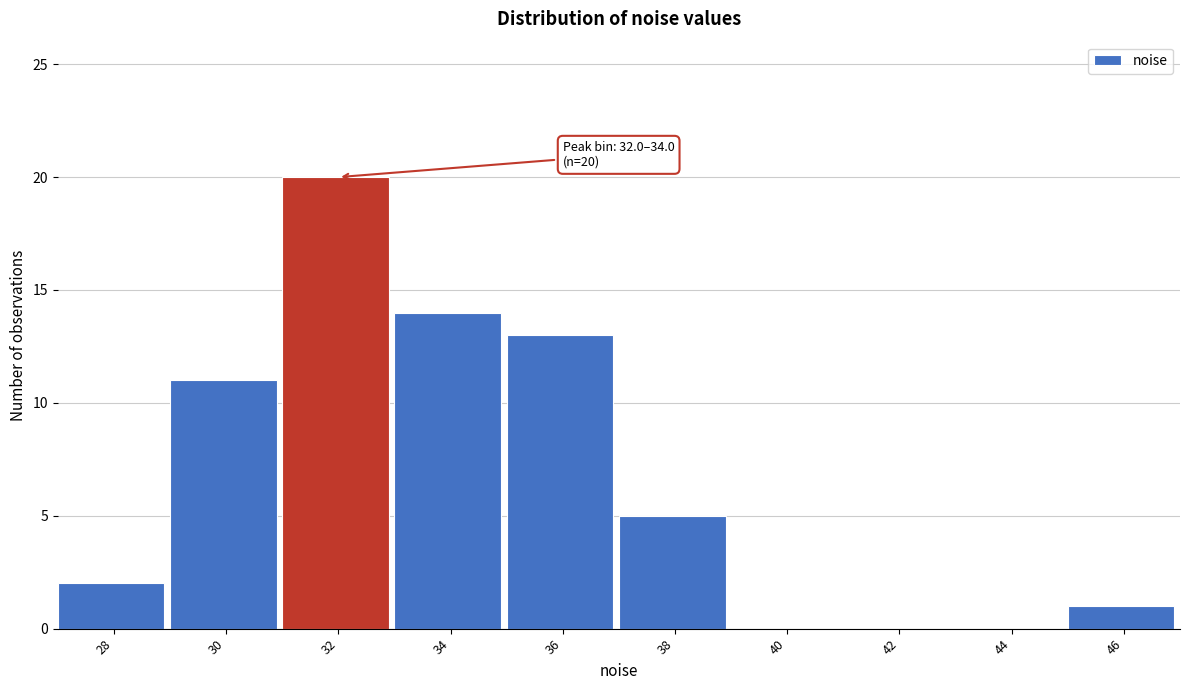

Reading left to right, list all the values displayed in this chart.

28=2	30=11	32=20	34=14	36=13	38=5	40=0	42=0	44=0	46=1